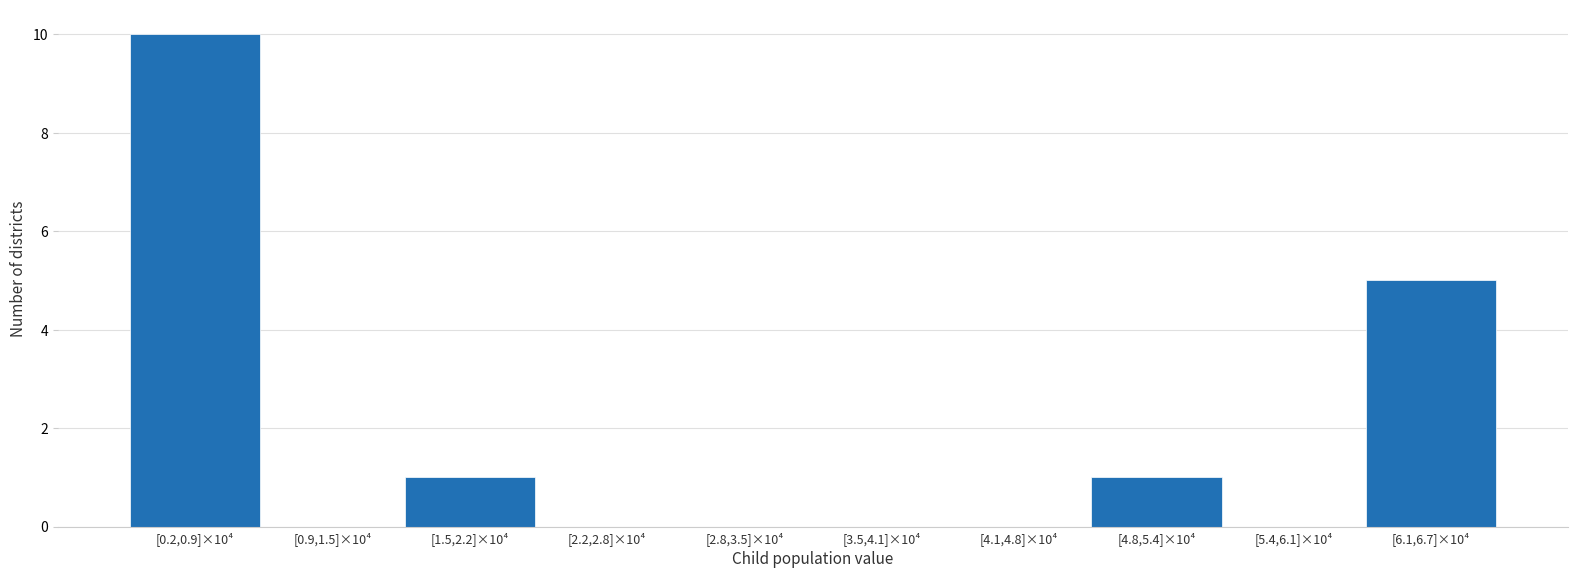

Reading right to left, transcribe all the data shown in this chart.

[6.1,6.7]×10⁴=5	[5.4,6.1]×10⁴=0	[4.8,5.4]×10⁴=1	[4.1,4.8]×10⁴=0	[3.5,4.1]×10⁴=0	[2.8,3.5]×10⁴=0	[2.2,2.8]×10⁴=0	[1.5,2.2]×10⁴=1	[0.9,1.5]×10⁴=0	[0.2,0.9]×10⁴=10